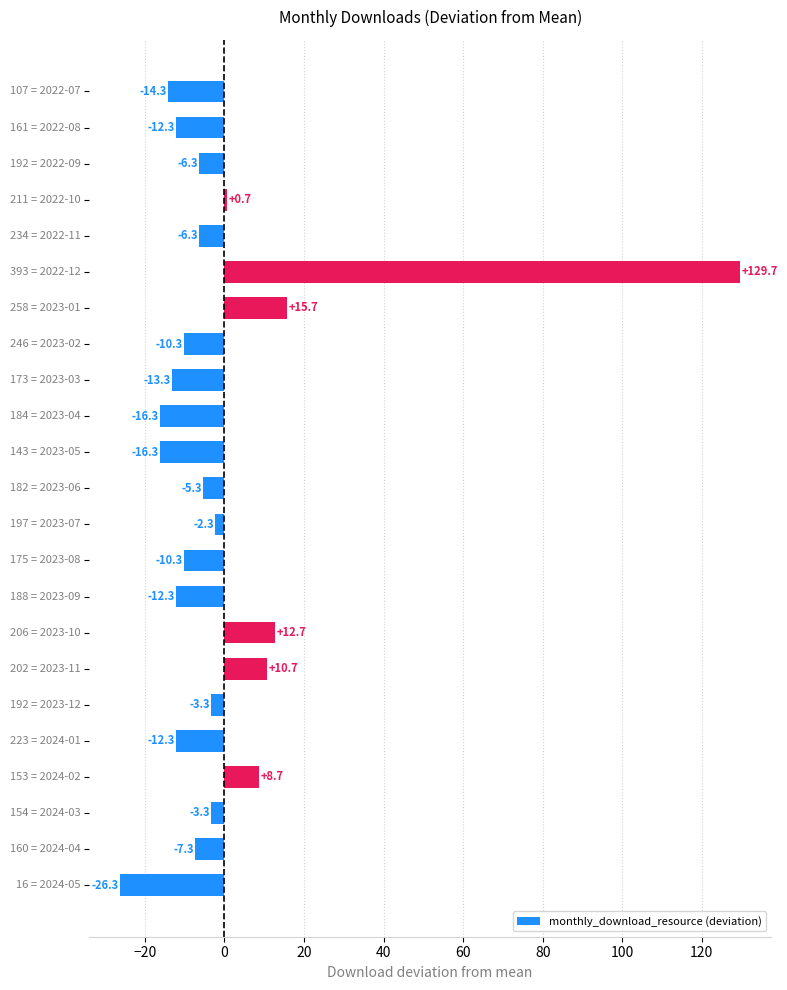

What is the difference between the maximum and second lowest values?

146.0